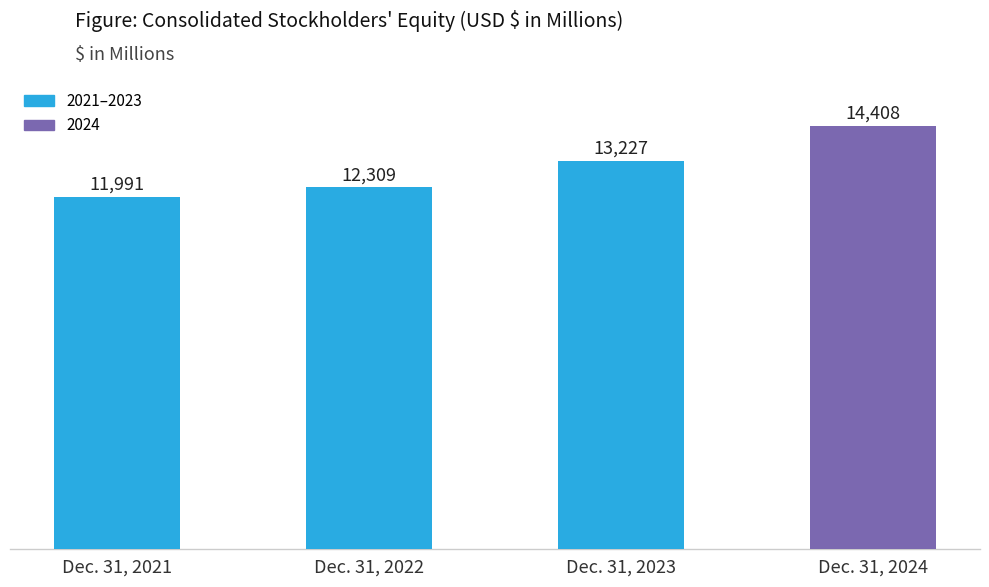

Reading left to right, what are all the values shown in this chart?

11991	12309	13227	14408